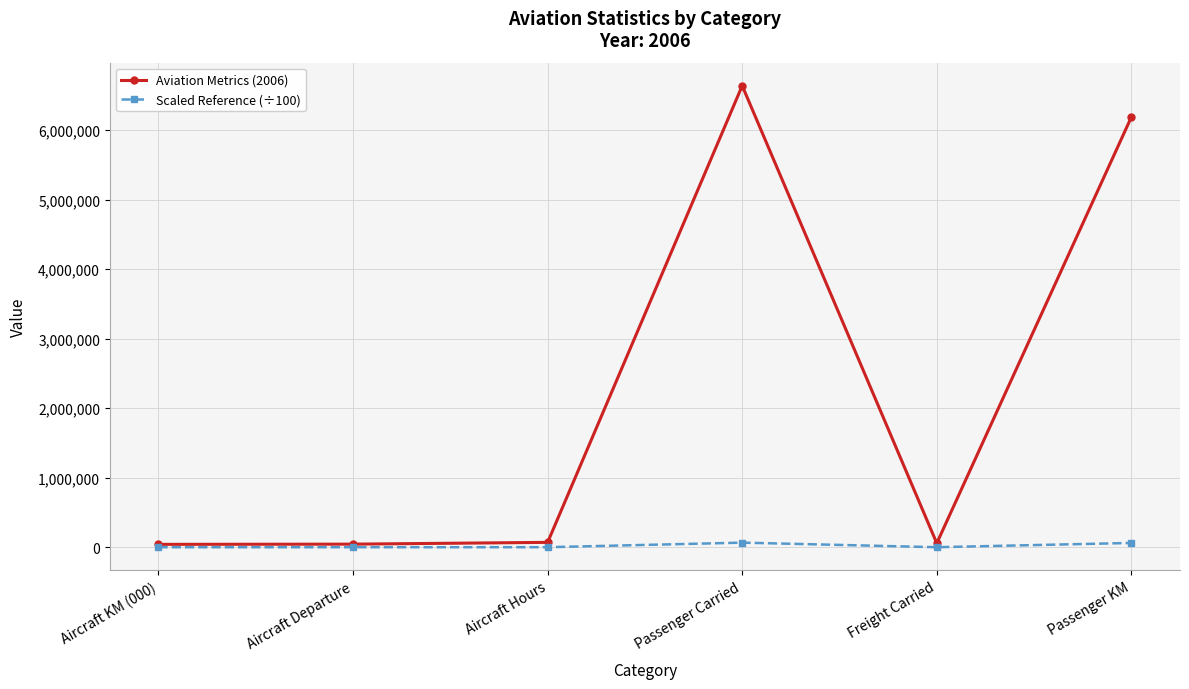

In Scaled Reference (÷100), how many points are lower than both neighbors (excluding endpoints)?

1